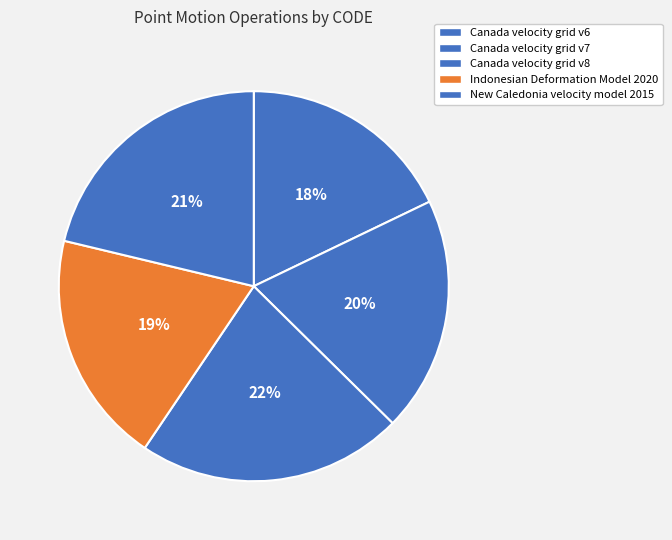

Is it true that New Caledonia velocity model 2015 is 21% of the pie?

True